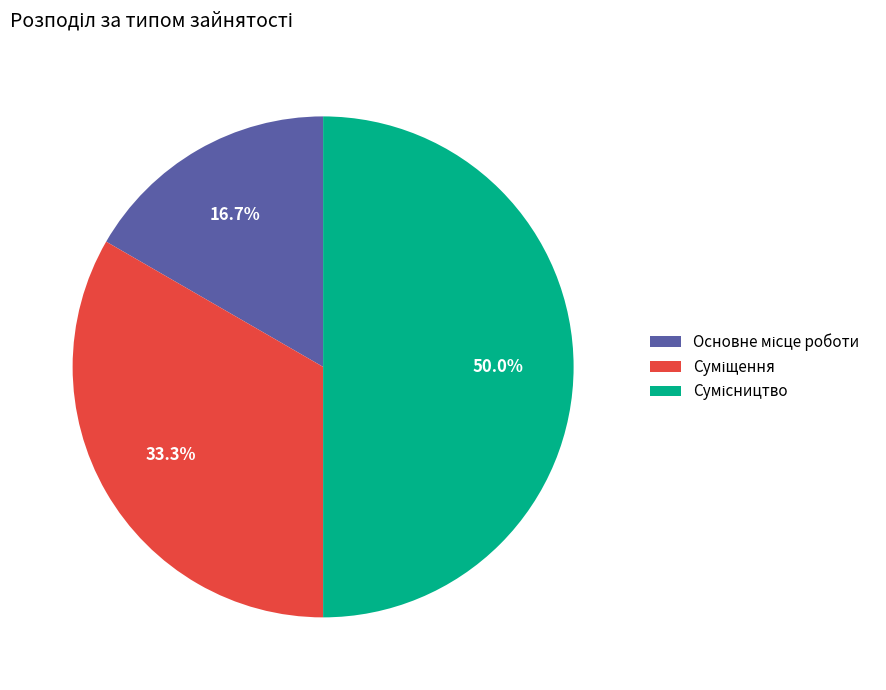

Count the number of slices in the pie.

3